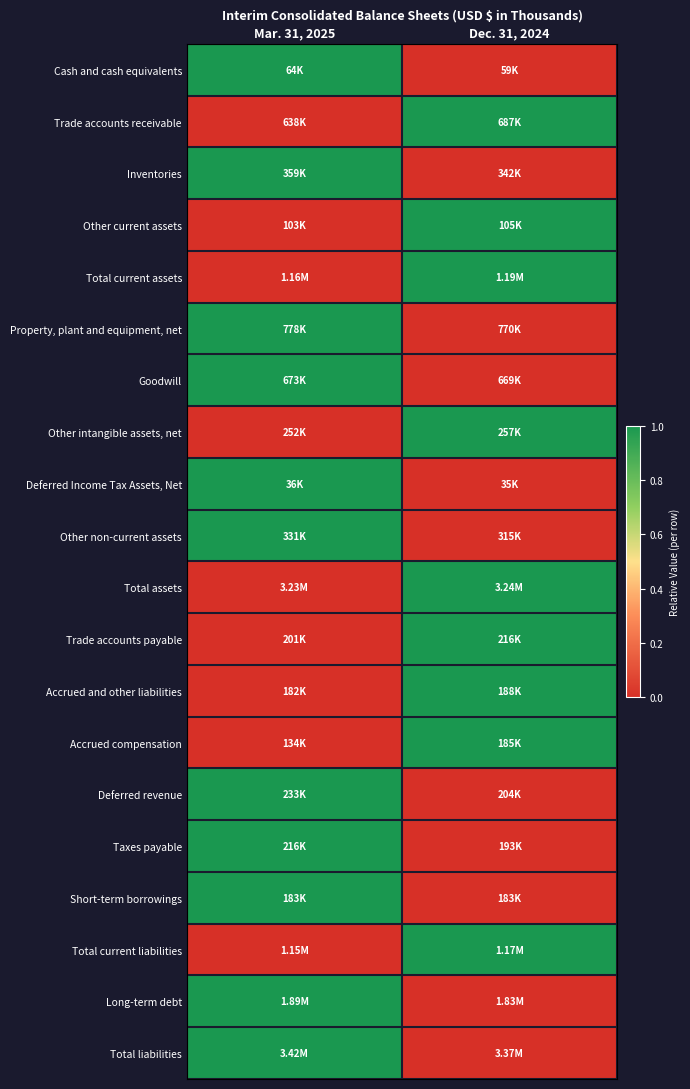

Reading left to right, what are all the values shown in this chart?

Cash and cash equivalents: Mar. 31, 2025=1	Dec. 31, 2024=0
Trade accounts receivable: Mar. 31, 2025=0	Dec. 31, 2024=1
Inventories: Mar. 31, 2025=1	Dec. 31, 2024=0
Other current assets: Mar. 31, 2025=0	Dec. 31, 2024=1
Total current assets: Mar. 31, 2025=0	Dec. 31, 2024=1
Property, plant and equipment, net: Mar. 31, 2025=1	Dec. 31, 2024=0
Goodwill: Mar. 31, 2025=1	Dec. 31, 2024=0
Other intangible assets, net: Mar. 31, 2025=0	Dec. 31, 2024=1
Deferred Income Tax Assets, Net: Mar. 31, 2025=1	Dec. 31, 2024=0
Other non-current assets: Mar. 31, 2025=1	Dec. 31, 2024=0
Total assets: Mar. 31, 2025=0	Dec. 31, 2024=1
Trade accounts payable: Mar. 31, 2025=0	Dec. 31, 2024=1
Accrued and other liabilities: Mar. 31, 2025=0	Dec. 31, 2024=1
Accrued compensation: Mar. 31, 2025=0	Dec. 31, 2024=1
Deferred revenue: Mar. 31, 2025=1	Dec. 31, 2024=0
Taxes payable: Mar. 31, 2025=1	Dec. 31, 2024=0
Short-term borrowings: Mar. 31, 2025=1	Dec. 31, 2024=0
Total current liabilities: Mar. 31, 2025=0	Dec. 31, 2024=1
Long-term debt: Mar. 31, 2025=1	Dec. 31, 2024=0
Total liabilities: Mar. 31, 2025=1	Dec. 31, 2024=0